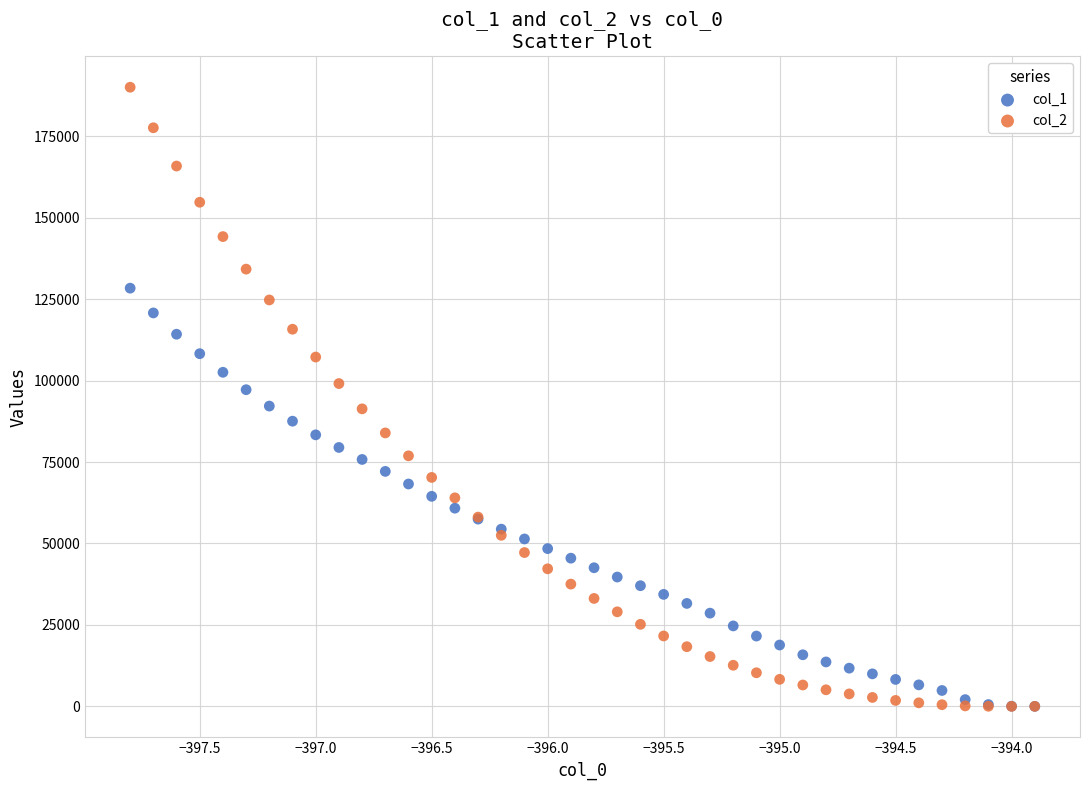

What are all the series names shown in the legend?

col_1, col_2